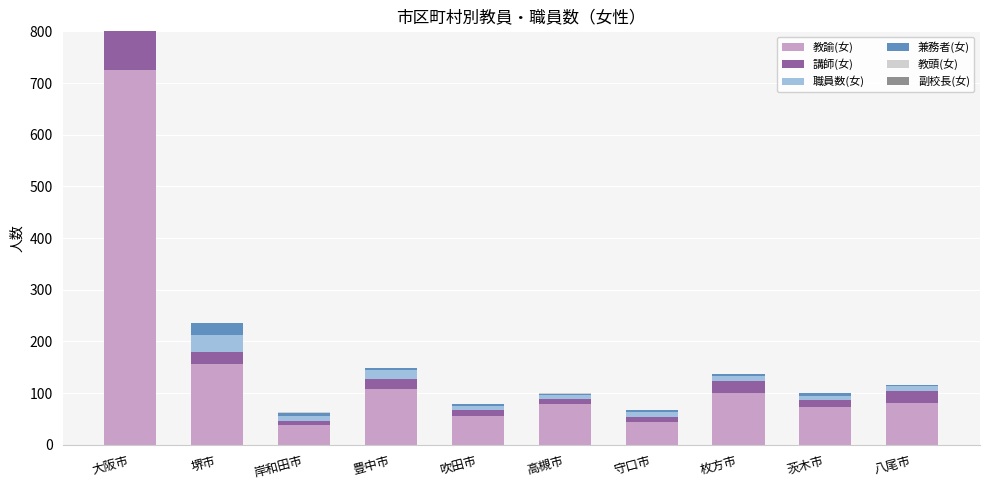

How many data points in 教頭(女) are above 1?

2